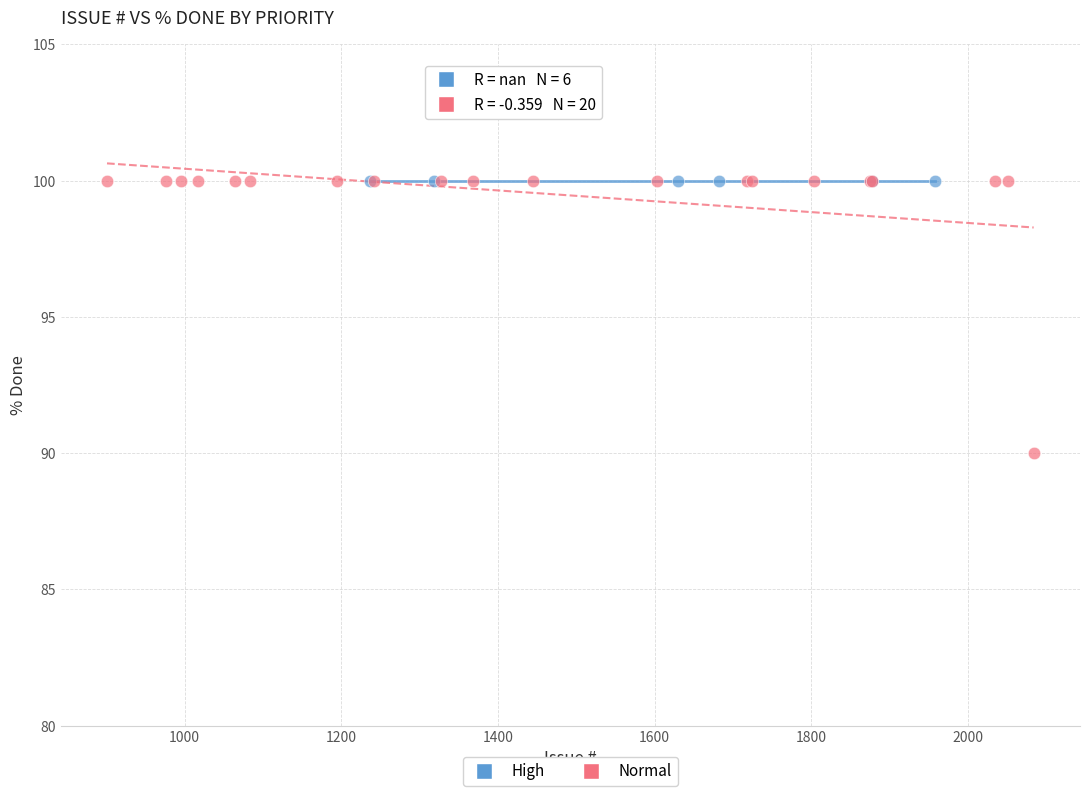

Which series contains the lowest Y value?

Normal